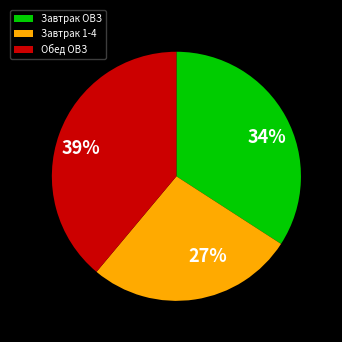

Count the number of slices in the pie.

3